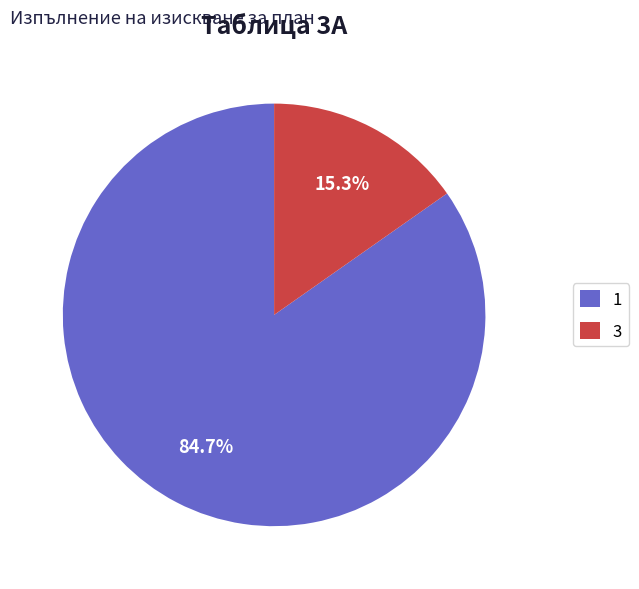

What percentage do 3 and 1 together represent?

100.0%